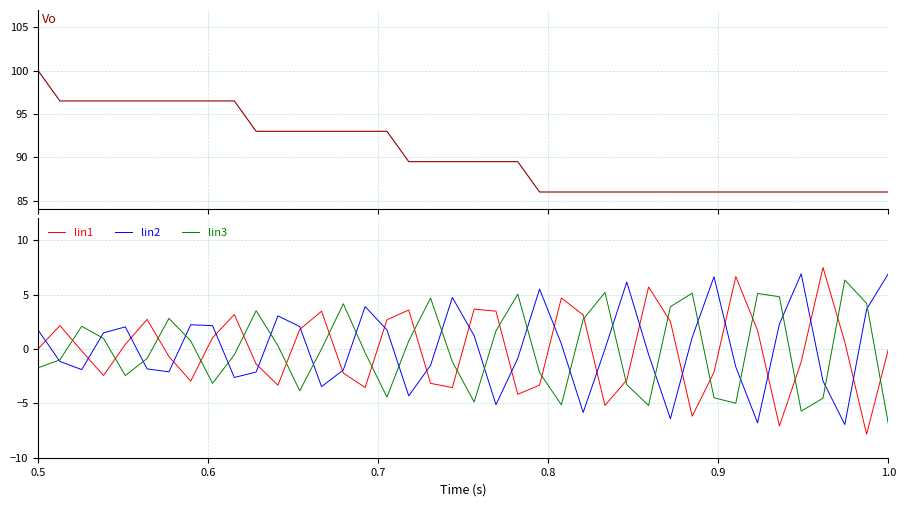

What is the lowest value of the lin2 series?

-6.9